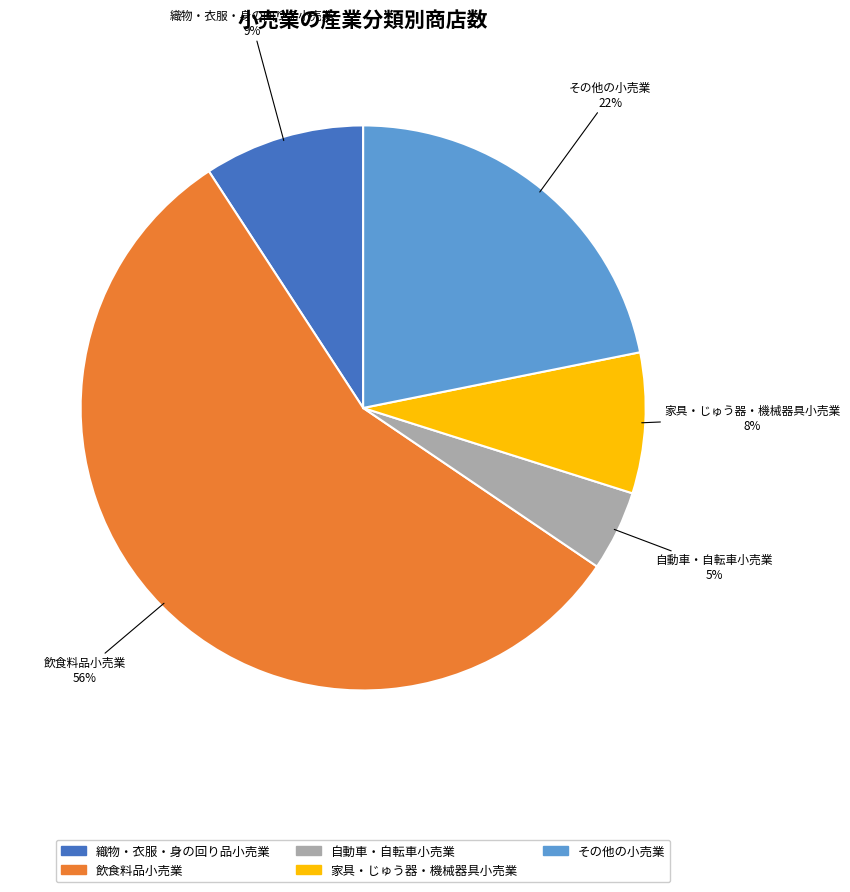

Which has a higher value, 飲食料品小売業 or 家具・じゅう器・機械器具小売業?

飲食料品小売業